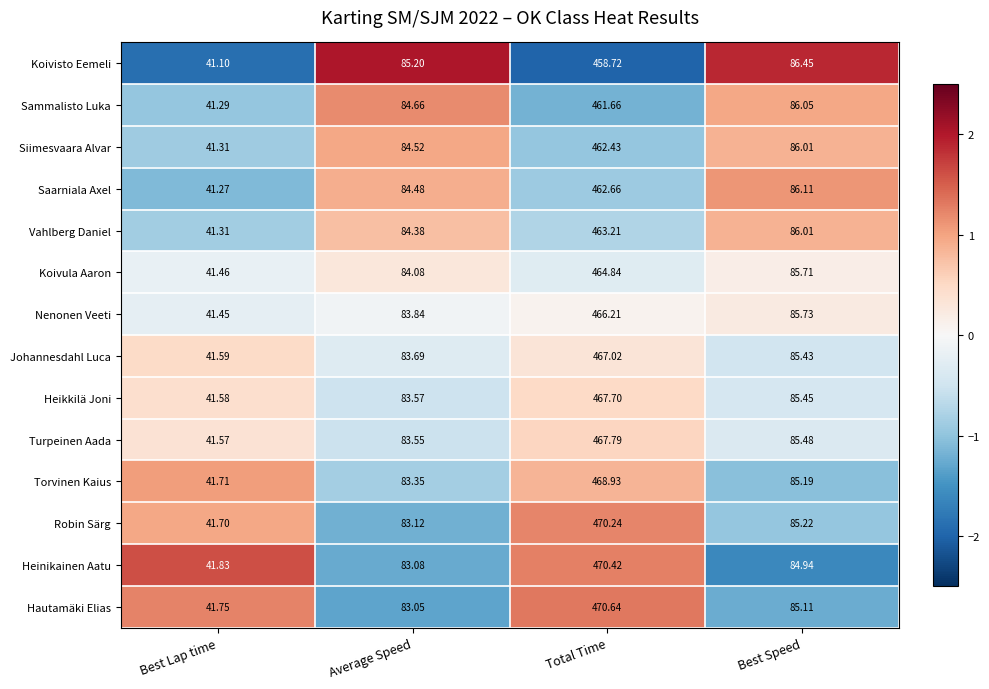

Which series has the widest spread of values?

Hautamäki Elias